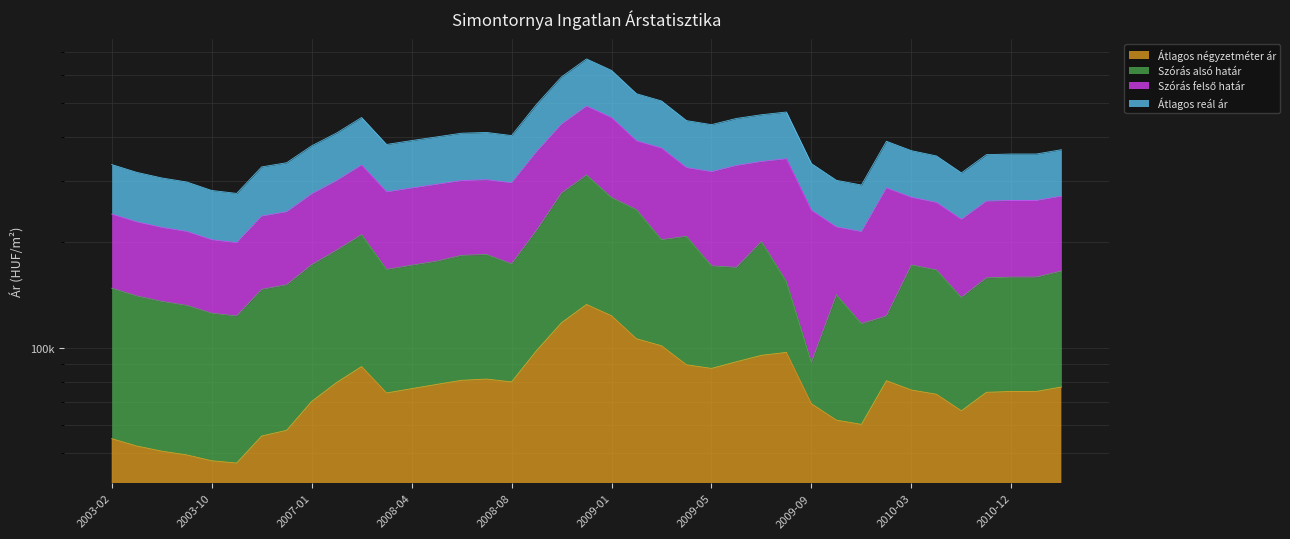

How many data points in Átlagos négyzetméter ár are less than 76428?

19